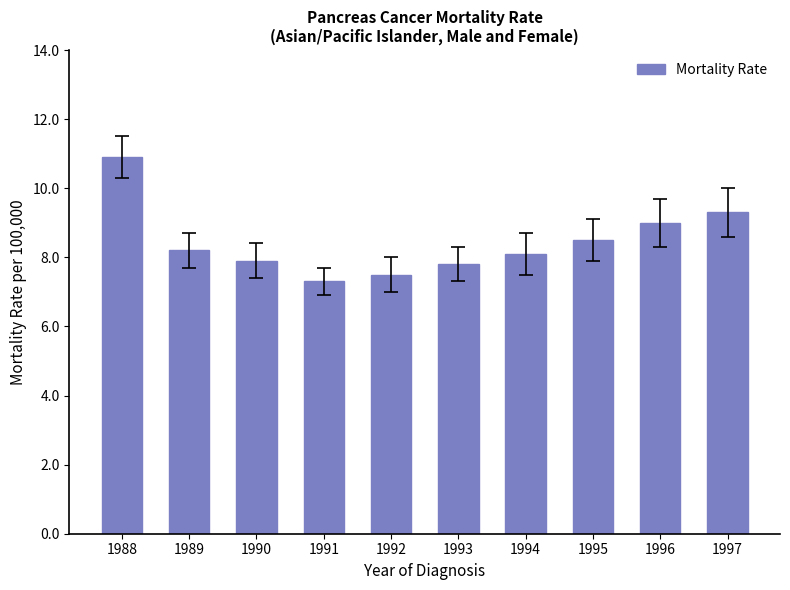

Does the chart contain stacked bars?

No